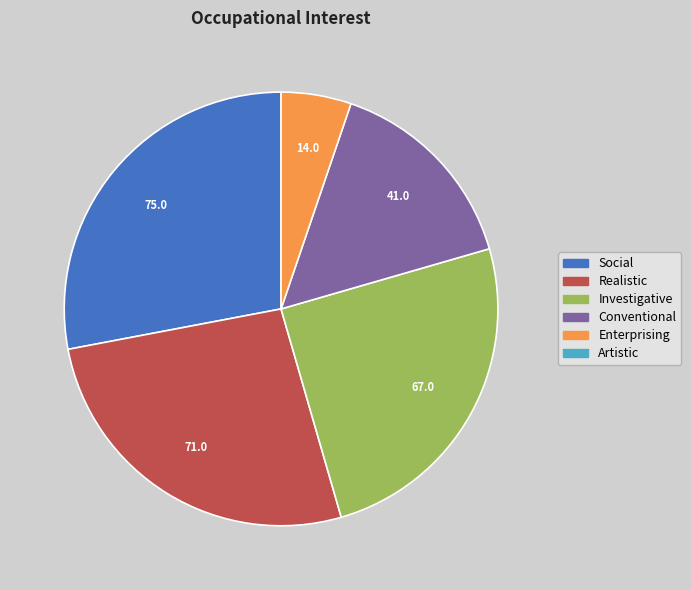

Is there a majority slice in this chart?

No